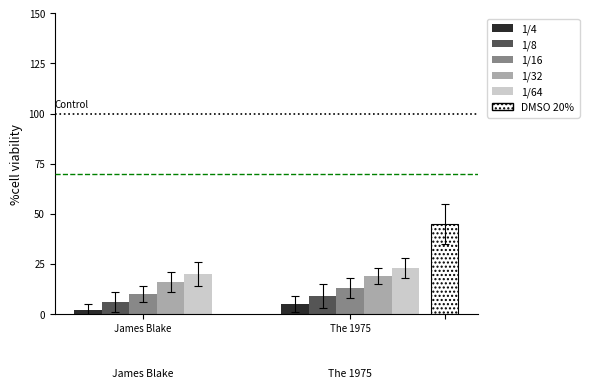

What position from the right is The 1975?

1